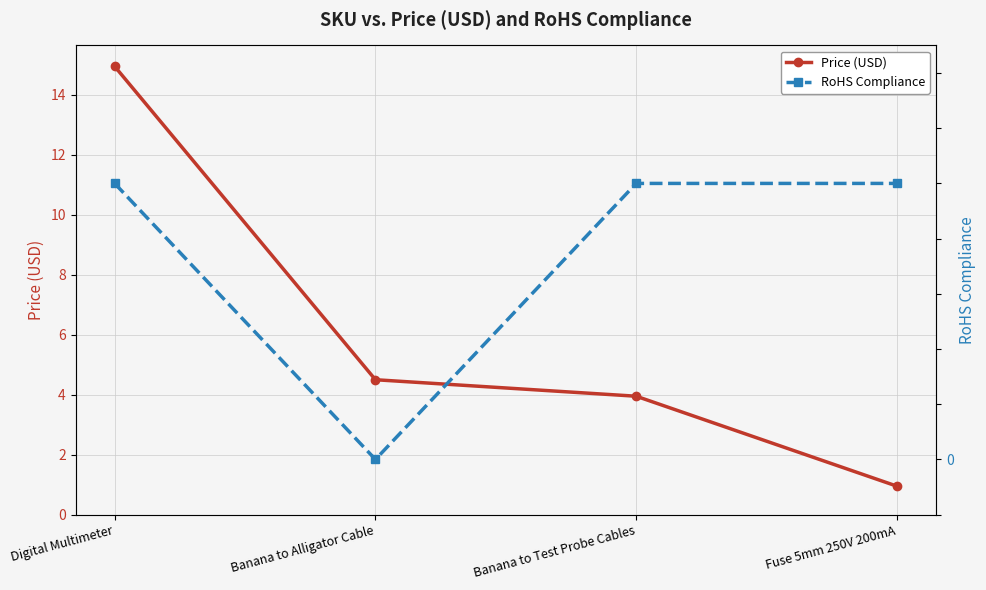

Does the chart display data point markers on the line(s)?

Yes